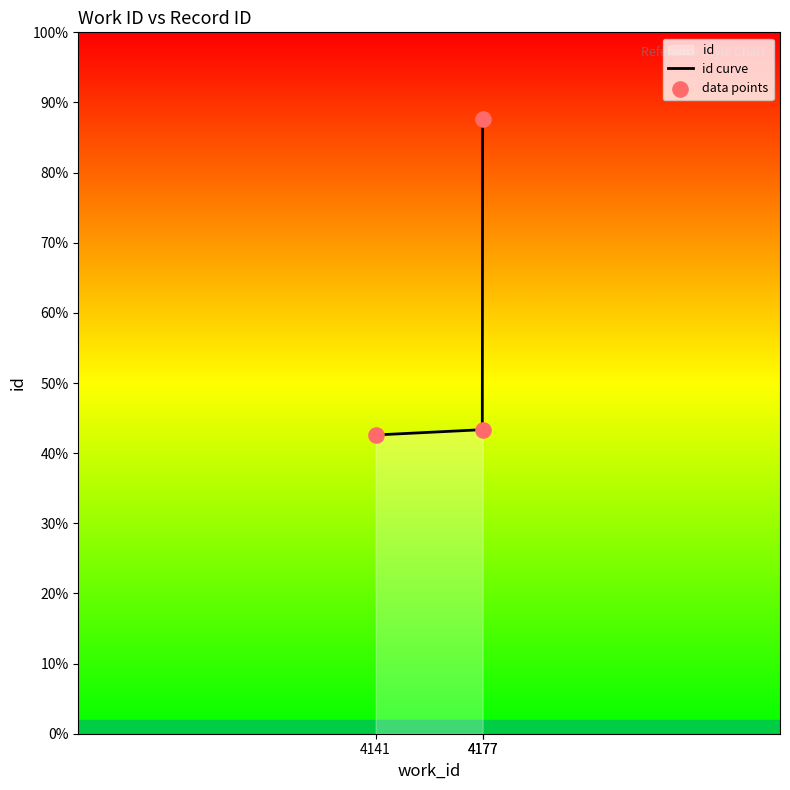

What is the change in value from 4141 to 4177?

+190